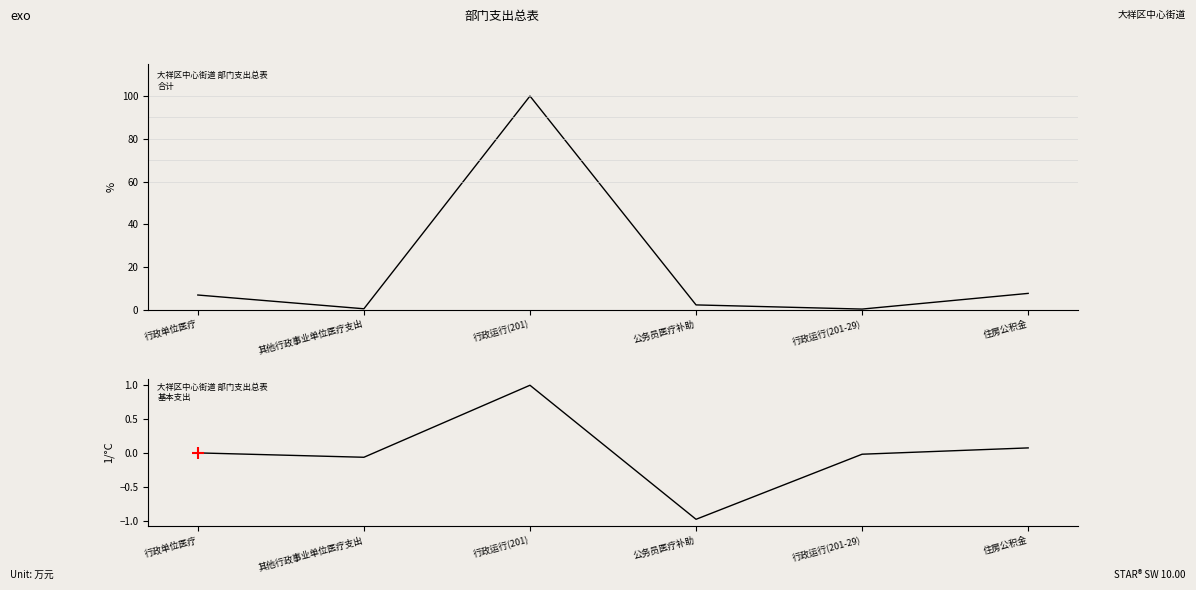

What is the maximum value shown in the chart?

100.0